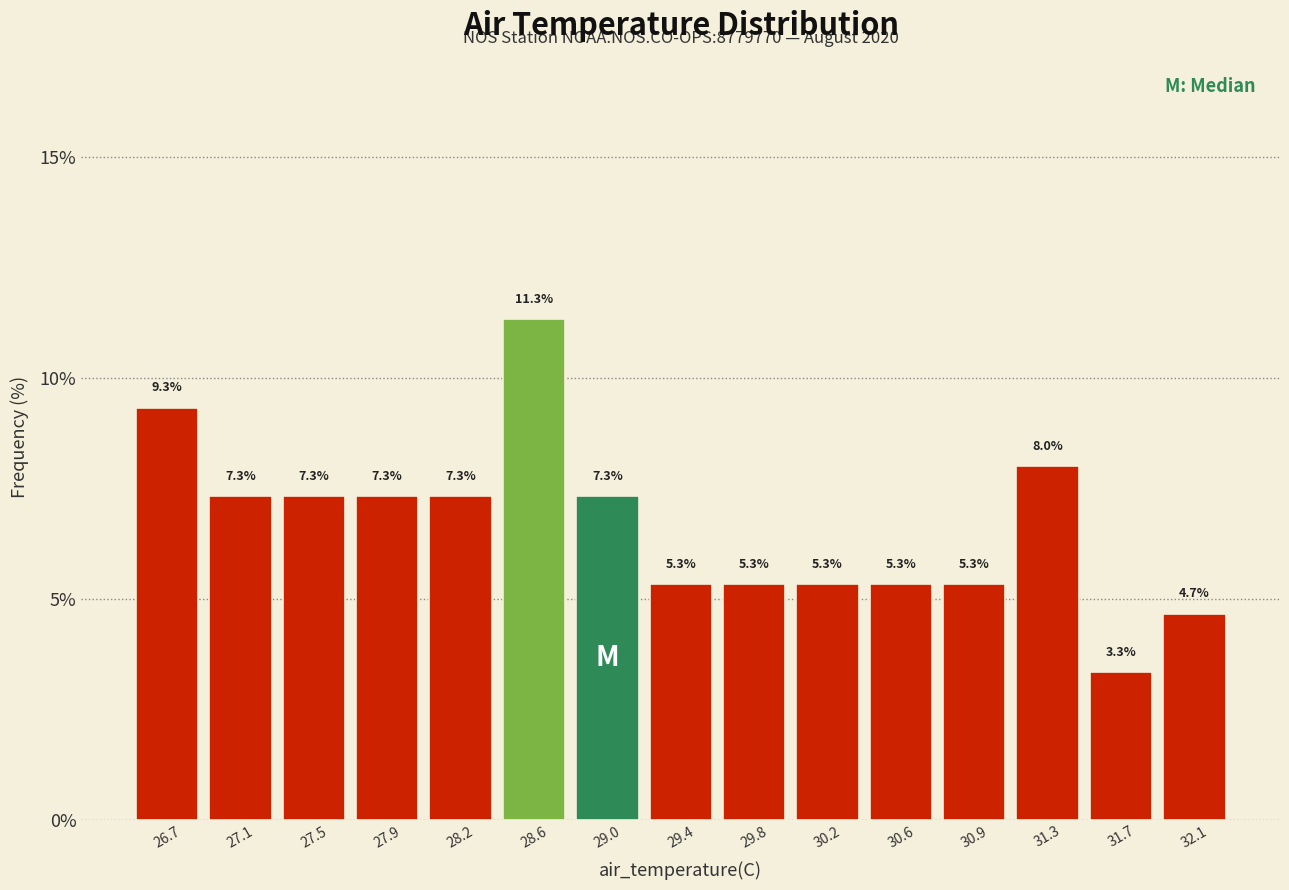

Reading left to right, transcribe this chart: for each bar, give the range it covers on the x-axis and its height. The bar edges are not printed on the chart, so give them approximately, as read against the axis.

26.50 to 26.90: 9.3
26.90 to 27.25: 7.3
27.25 to 27.65: 7.3
27.65 to 28.05: 7.3
28.05 to 28.45: 7.3
28.45 to 28.80: 11.3
28.80 to 29.20: 7.3
29.20 to 29.60: 5.3
29.60 to 30.00: 5.3
30.00 to 30.35: 5.3
30.35 to 30.75: 5.3
30.75 to 31.15: 5.3
31.15 to 31.55: 8.0
31.55 to 31.90: 3.3
31.90 to 32.30: 4.7